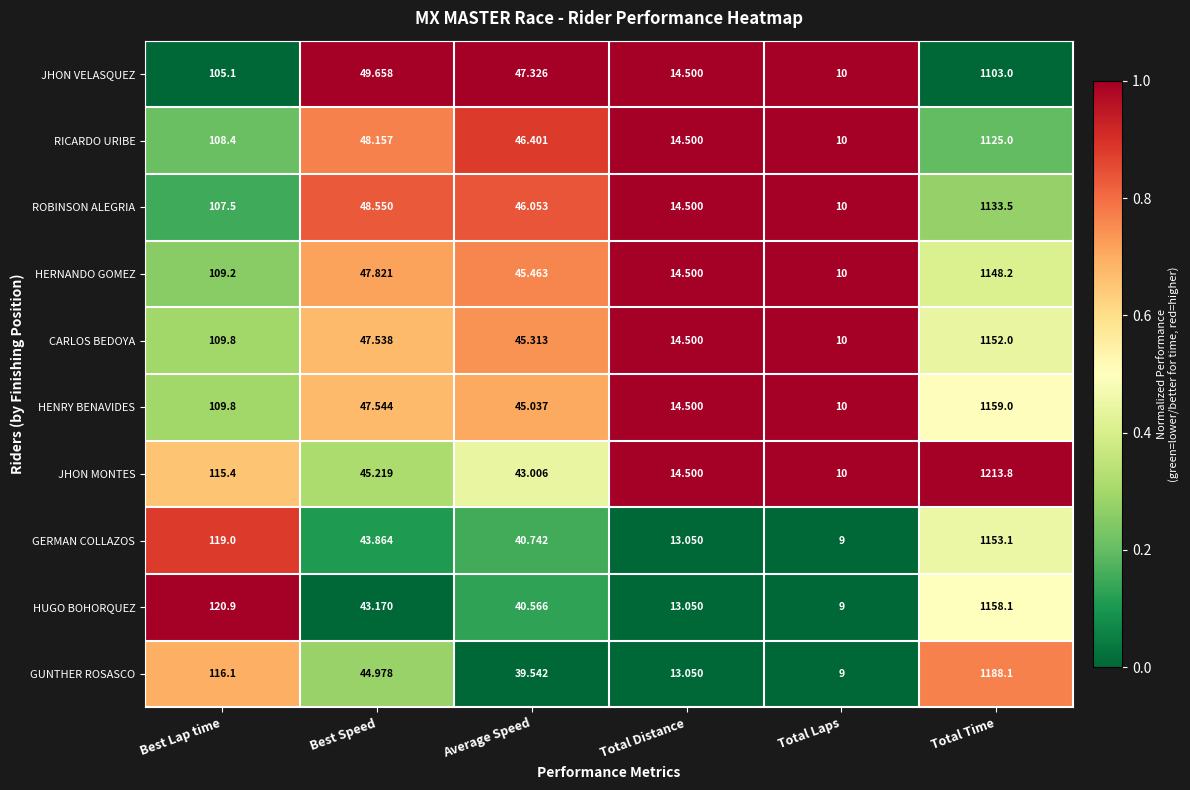

List the series in order of their peak value, lowest first.

JHON VELASQUEZ, RICARDO URIBE, ROBINSON ALEGRIA, HERNANDO GOMEZ, CARLOS BEDOYA, GERMAN COLLAZOS, HUGO BOHORQUEZ, HENRY BENAVIDES, GUNTHER ROSASCO, JHON MONTES